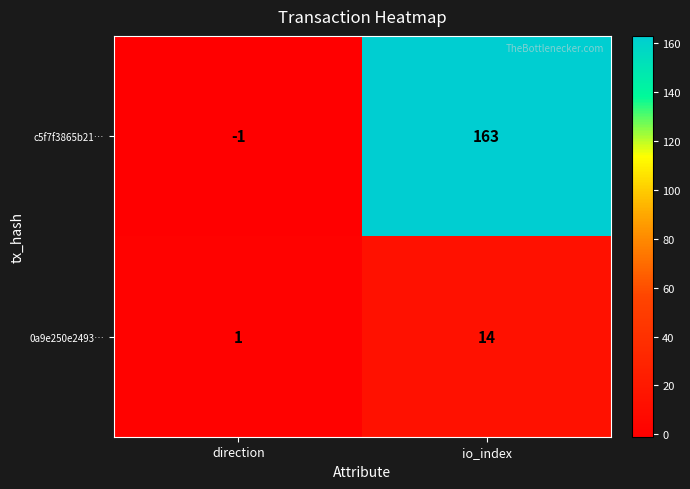

What is the maximum value shown in the chart?

163